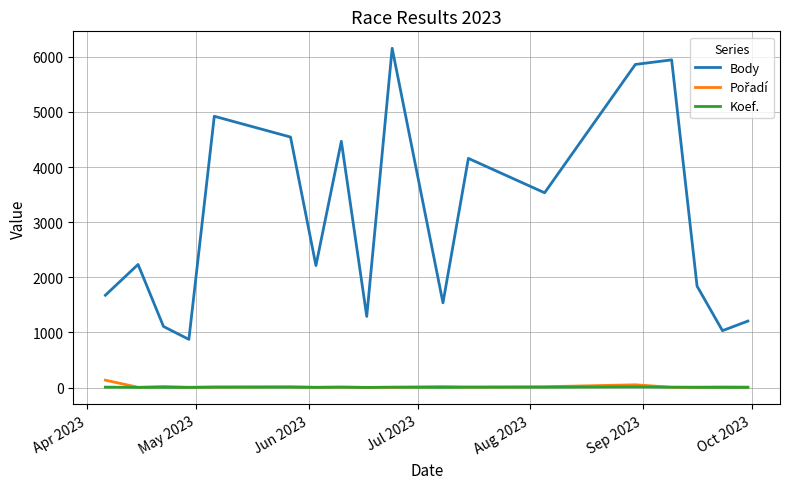

Is this an area chart (filled region under the line)?

No